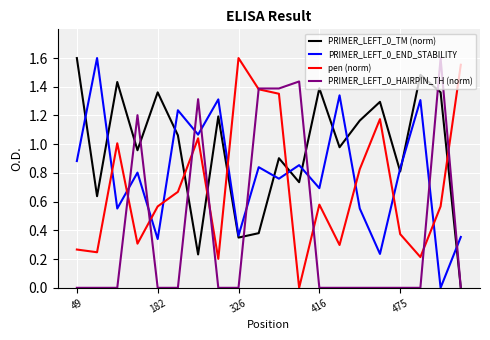

Which series has the largest total across all categories?

PRIMER_LEFT_0_TM (norm)